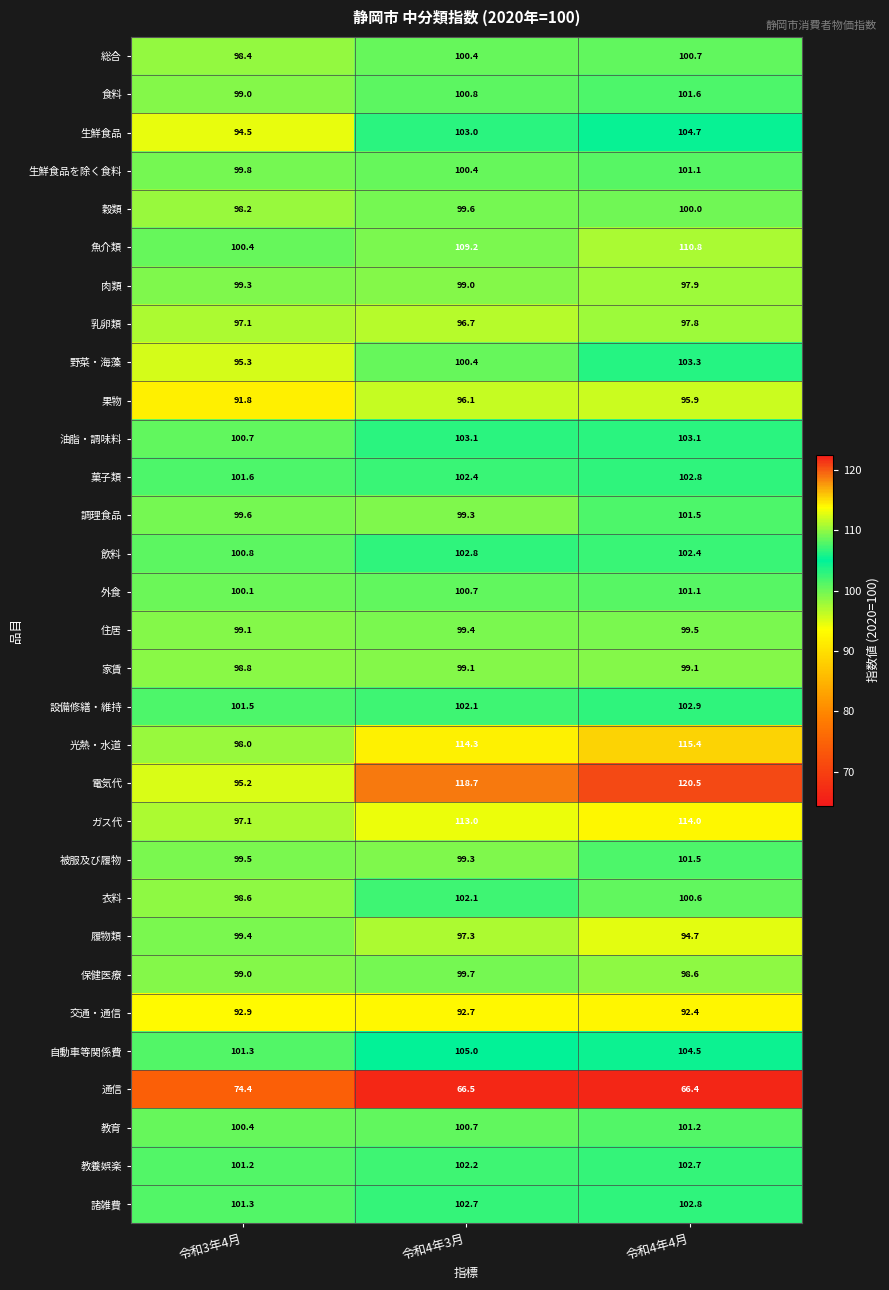

What is the total value across all series at 令和4年3月?

3128.7